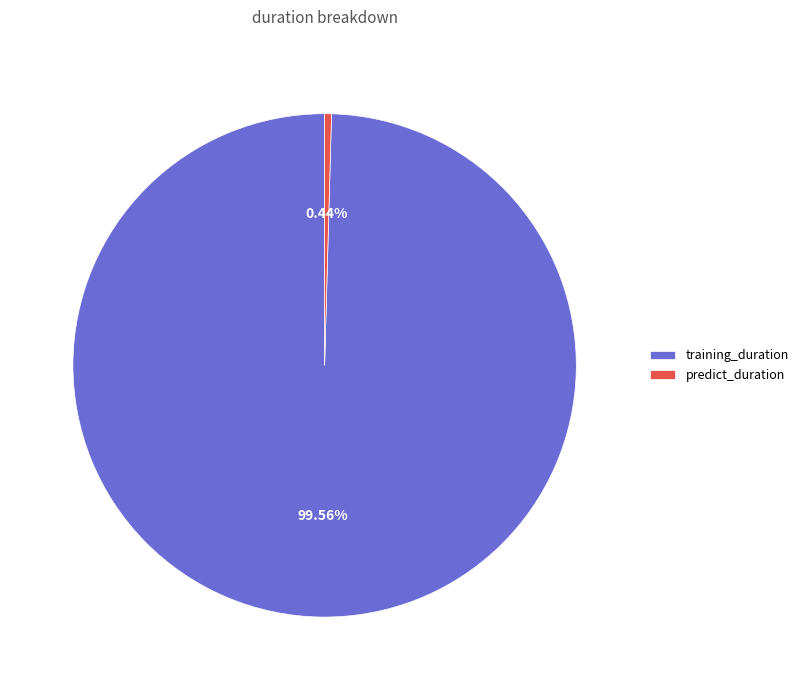

Rank the categories by value from highest to lowest.

training_duration, predict_duration